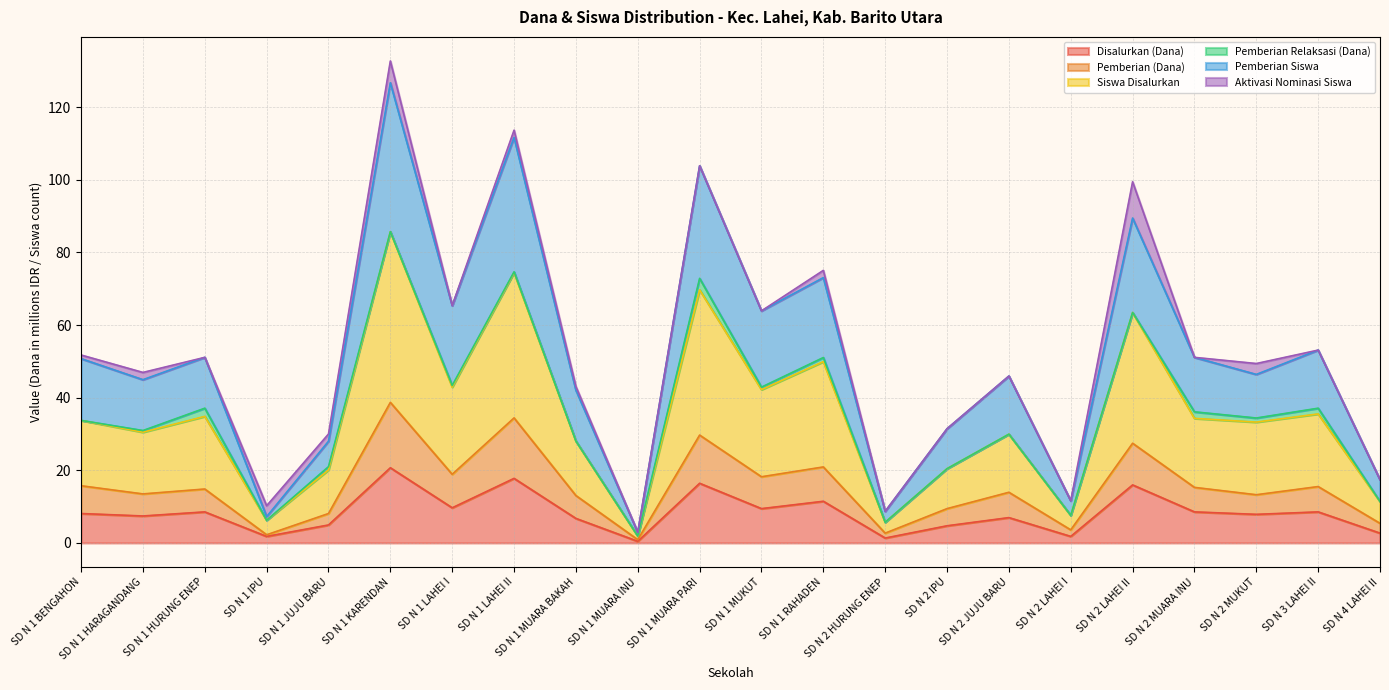

At which category does Siswa Disalurkan reach its first local peak?

SD N 1 HURUNG ENEP